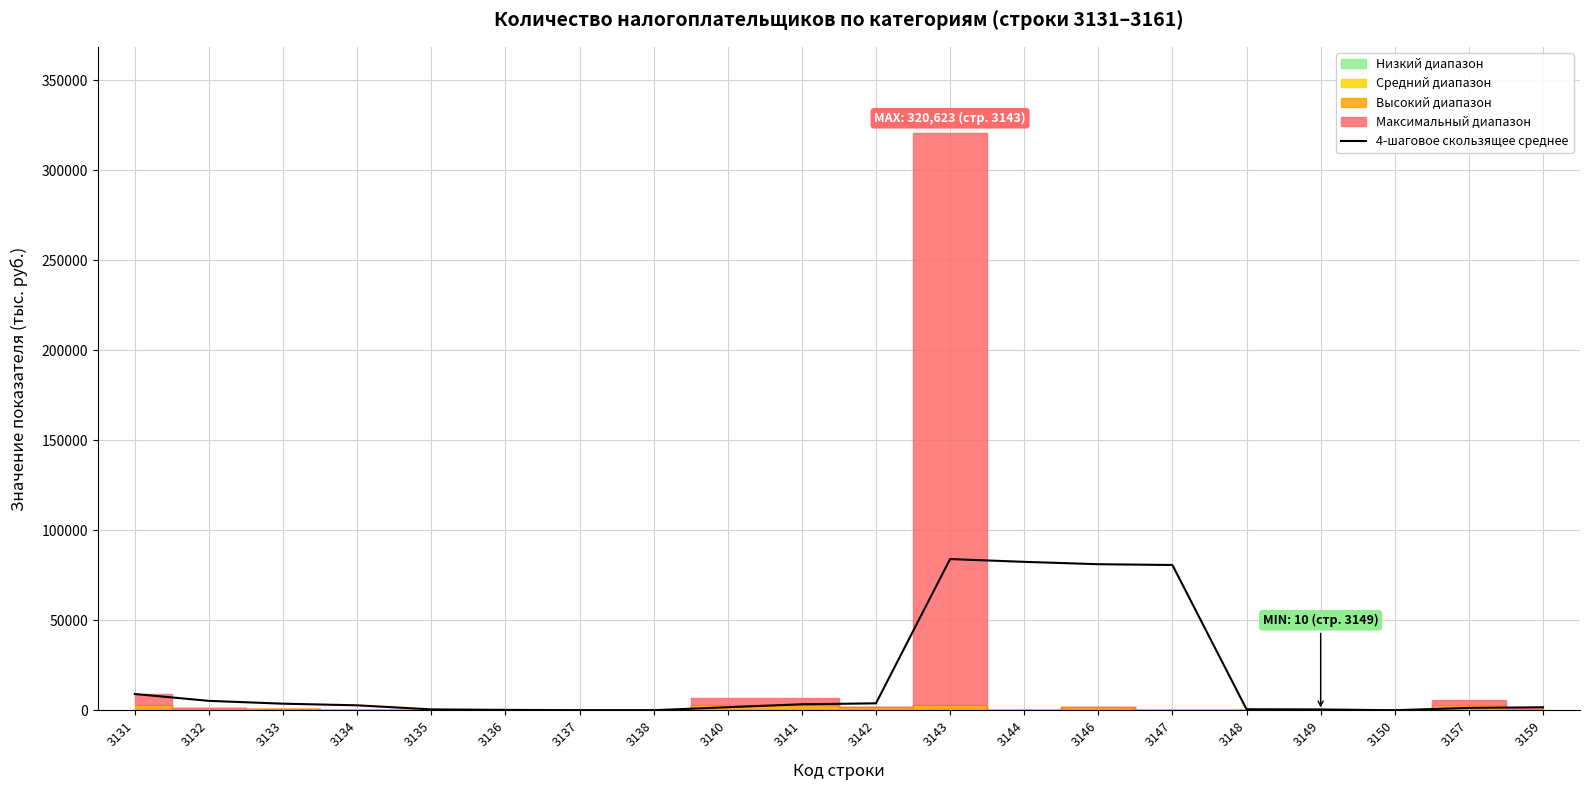

Reading right to left, transcribe all the data shown in this chart.

3159=1743.0	3157=1397.2	3150=109.2	3149=527.0	3148=641.5	3147=80789.8	3146=81224.2	3144=82542.0	3143=84078.5	3142=3925.5	3141=3398.8	3140=1756.0	3138=121.2	3137=141.0	3136=285.2	3135=562.5	3134=2819.0	3133=3728.7	3132=5297.0	3131=9101.0